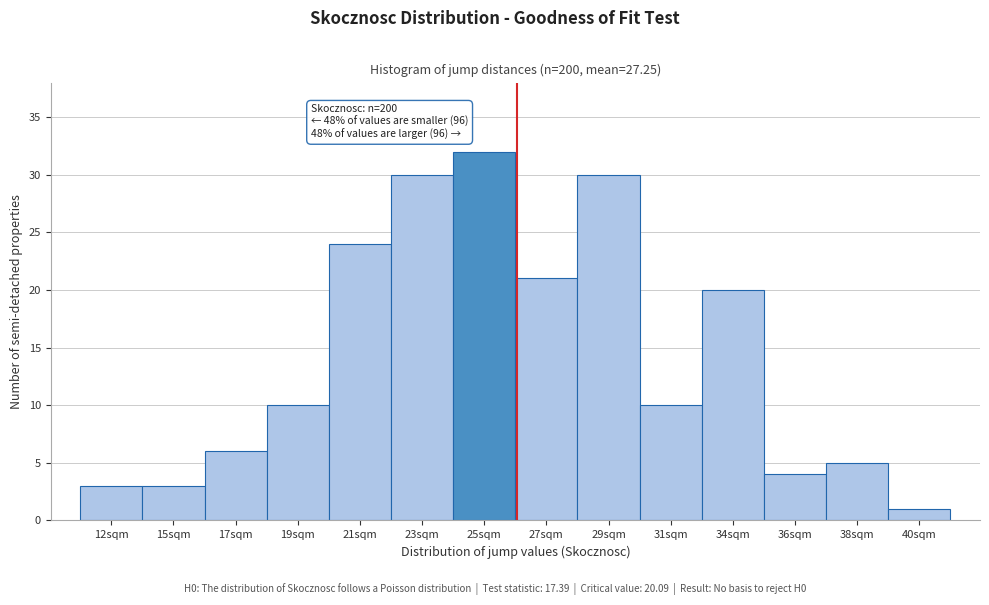

Reading left to right, transcribe all the data shown in this chart.

12sqm=3	15sqm=3	17sqm=6	19sqm=10	21sqm=24	23sqm=30	25sqm=32	27sqm=21	29sqm=30	31sqm=10	34sqm=20	36sqm=4	38sqm=5	40sqm=1